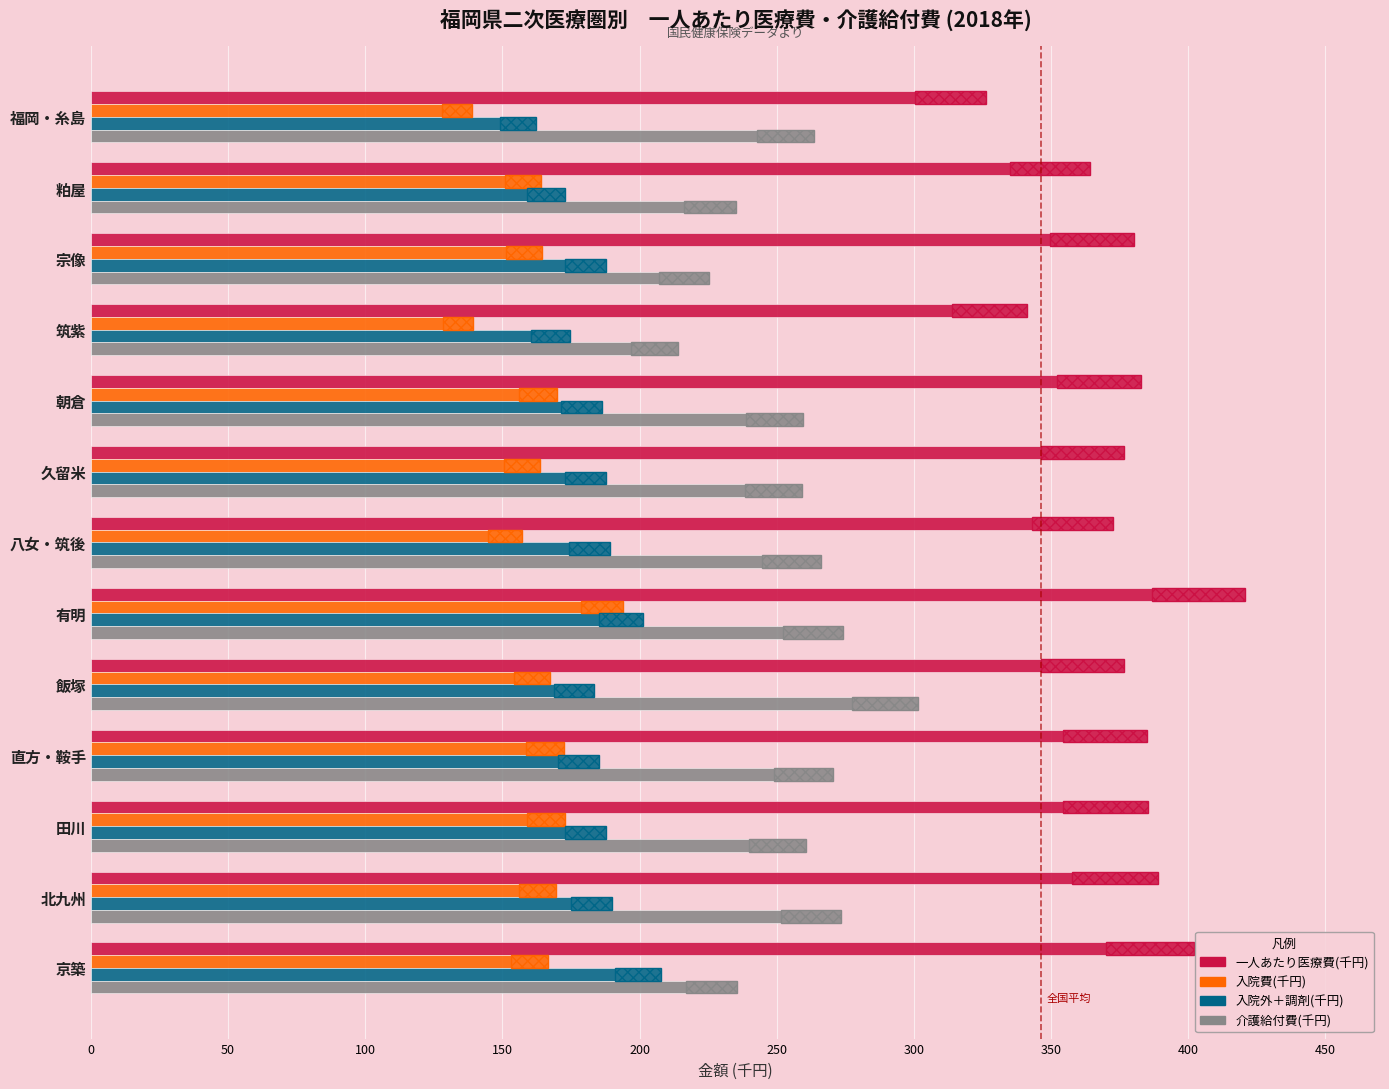

Between 福岡・糸島 and 有明, which series saw the biggest shift?

一人あたり医療費(千円)